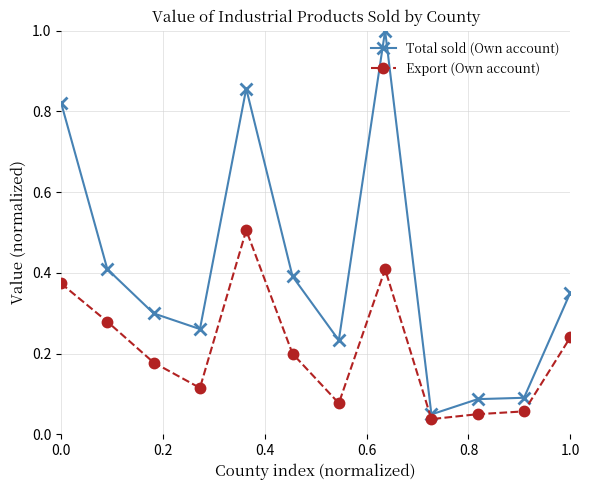

What is the sum of all Total sold (Own account) values?

4.9